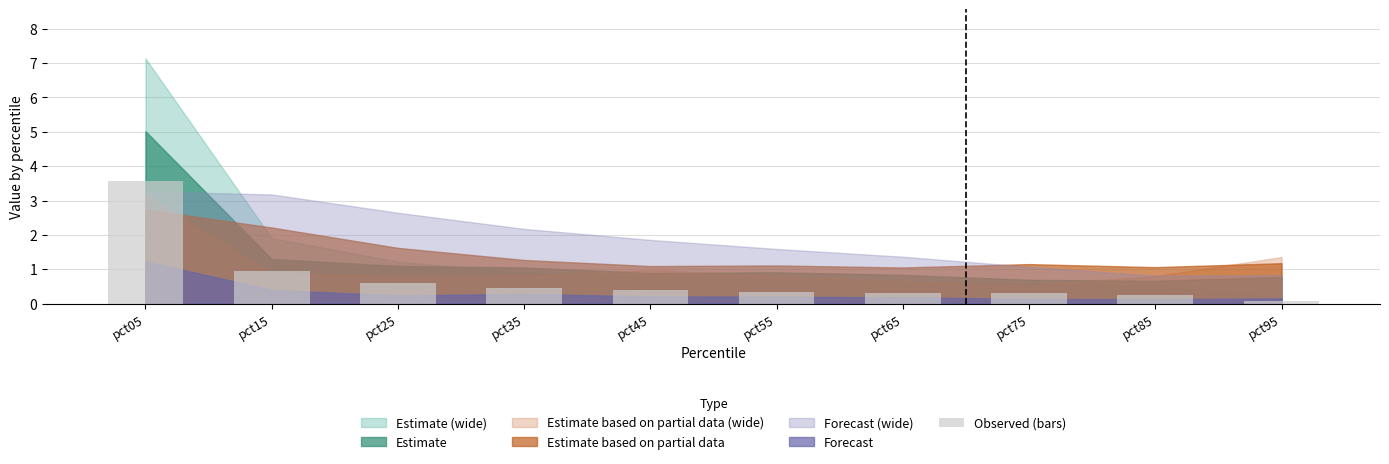

Read the value at pct25.

0.6